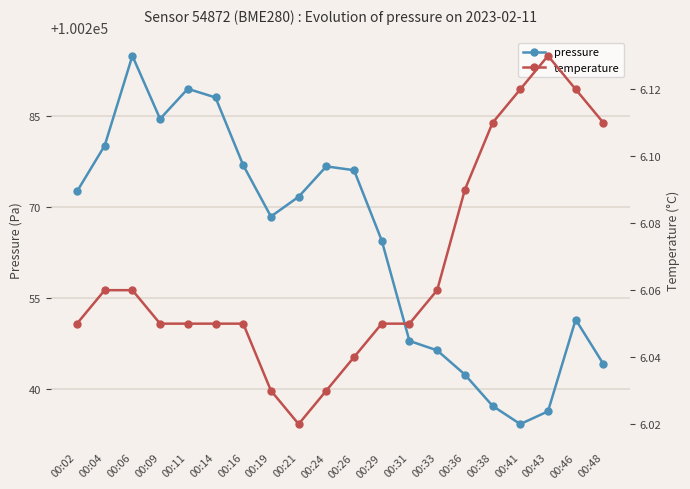

What is the value of the pressure point at the 17th from the left?

100234.2